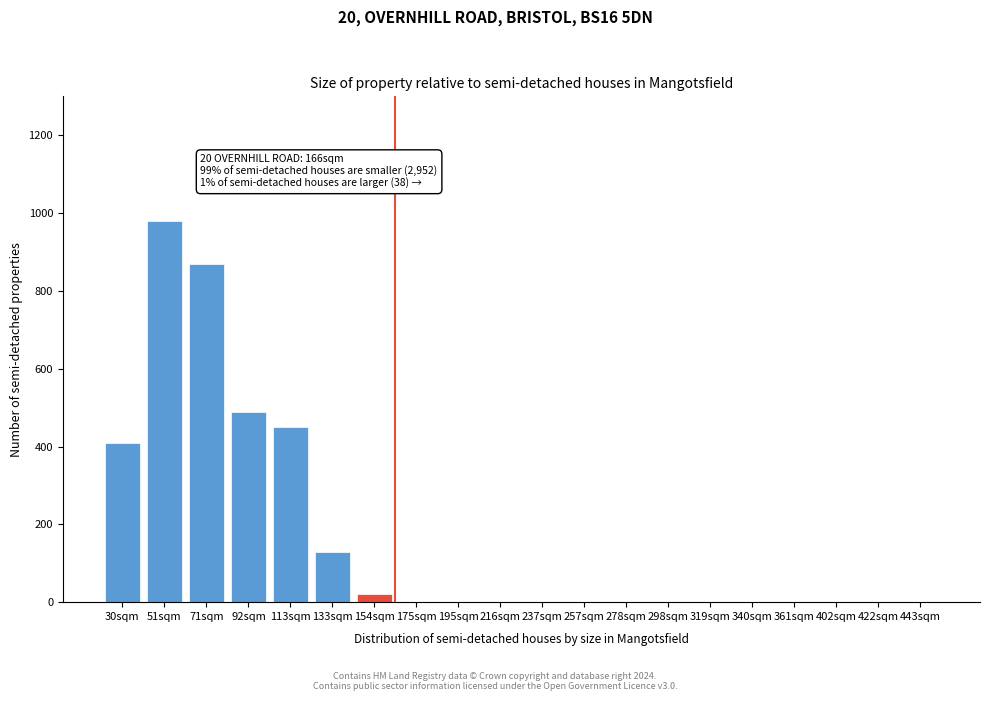

Reading right to left, extract all data points from this chart.

443sqm=0	422sqm=0	402sqm=0	361sqm=0	340sqm=0	319sqm=0	298sqm=0	278sqm=0	257sqm=0	237sqm=0	216sqm=0	195sqm=0	175sqm=0	154sqm=20	133sqm=130	113sqm=450	92sqm=490	71sqm=870	51sqm=980	30sqm=410